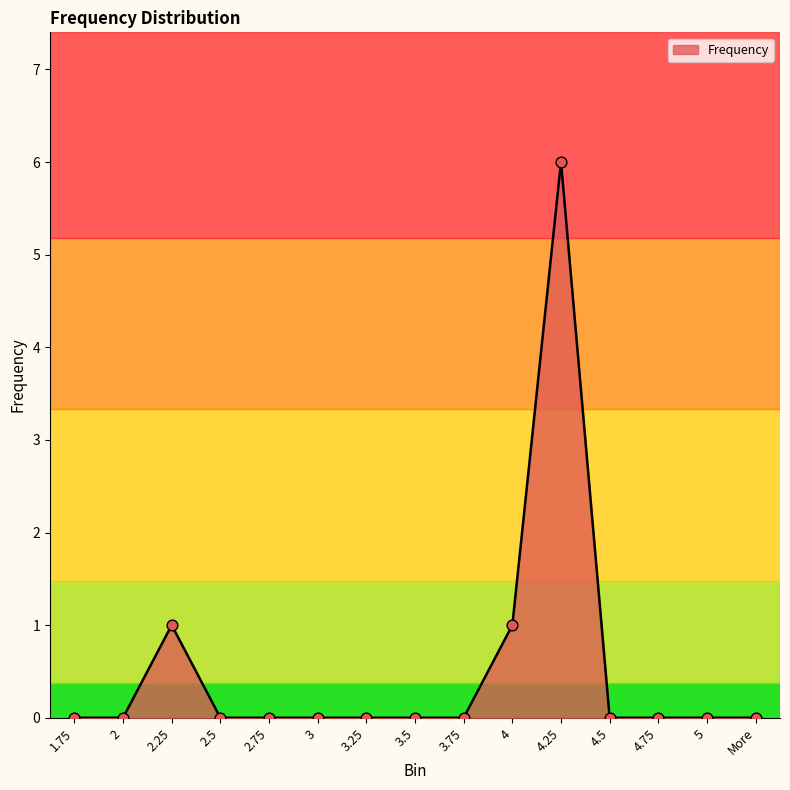

What is the change in value from 4.25 to 4.5?

-6